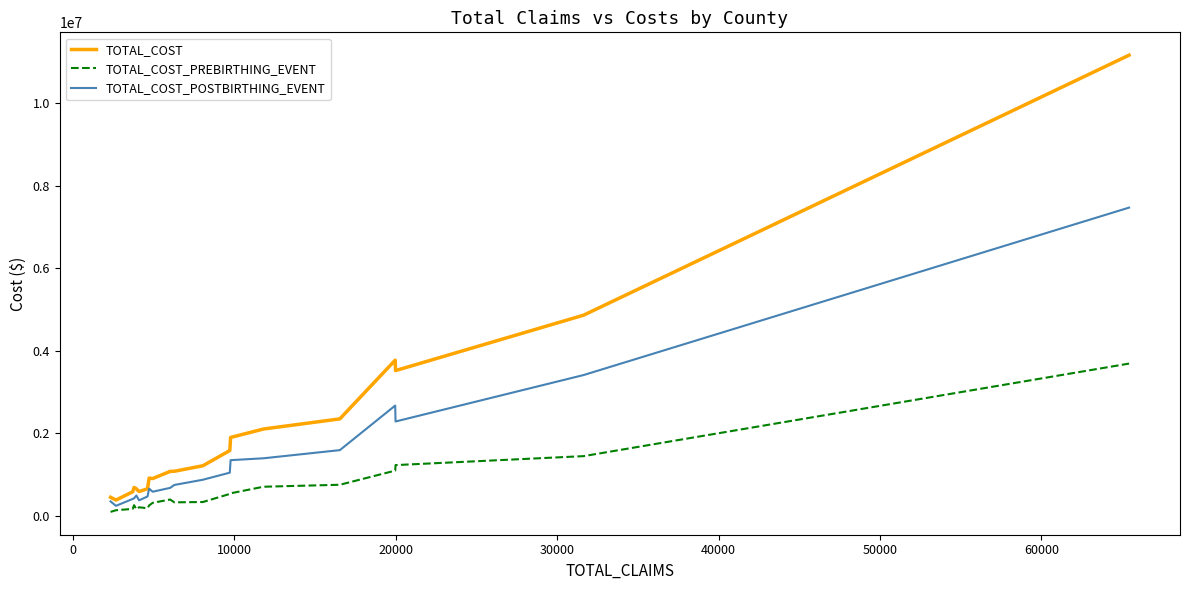

List the series in order of their peak value, highest first.

TOTAL_COST, TOTAL_COST_POSTBIRTHING_EVENT, TOTAL_COST_PREBIRTHING_EVENT